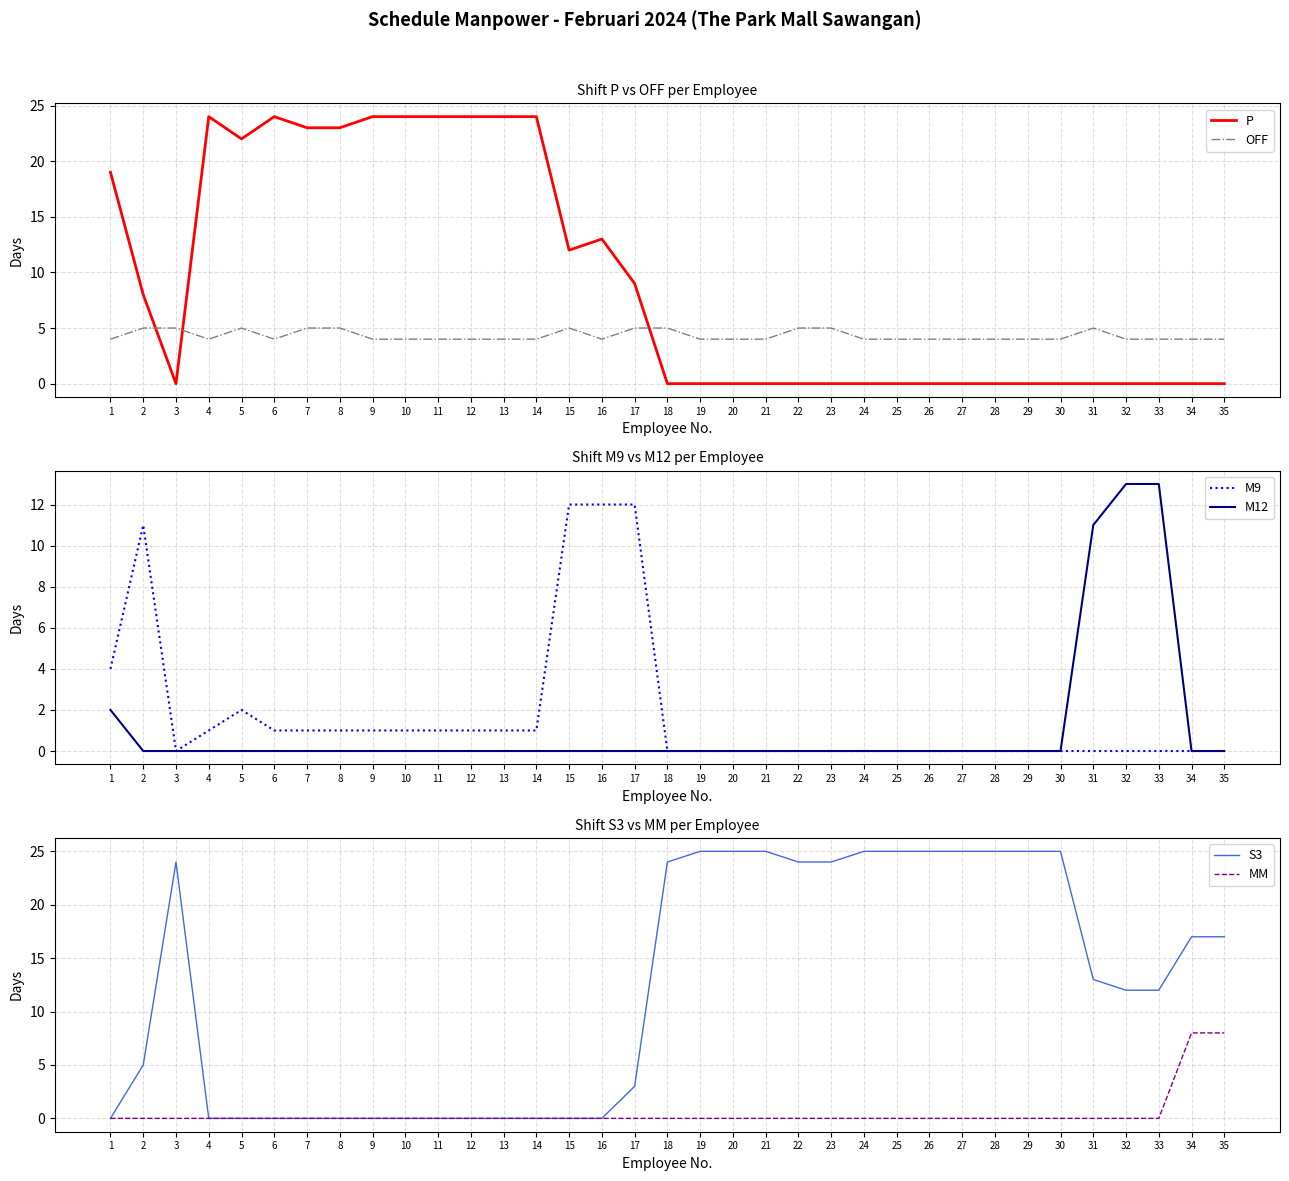

Rank the categories by P value from highest to lowest.

4, 6, 9, 10, 11, 12, 13, 14, 7, 8, 5, 1, 16, 15, 17, 2, 3, 18, 19, 20, 21, 22, 23, 24, 25, 26, 27, 28, 29, 30, 31, 32, 33, 34, 35